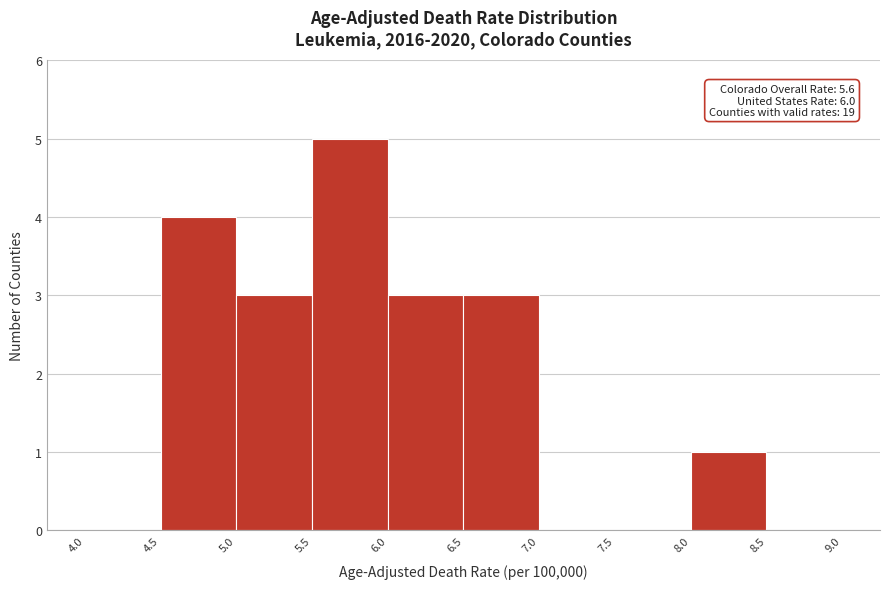

Which range on the x-axis has the tallest bar?

5.5 to 6.0